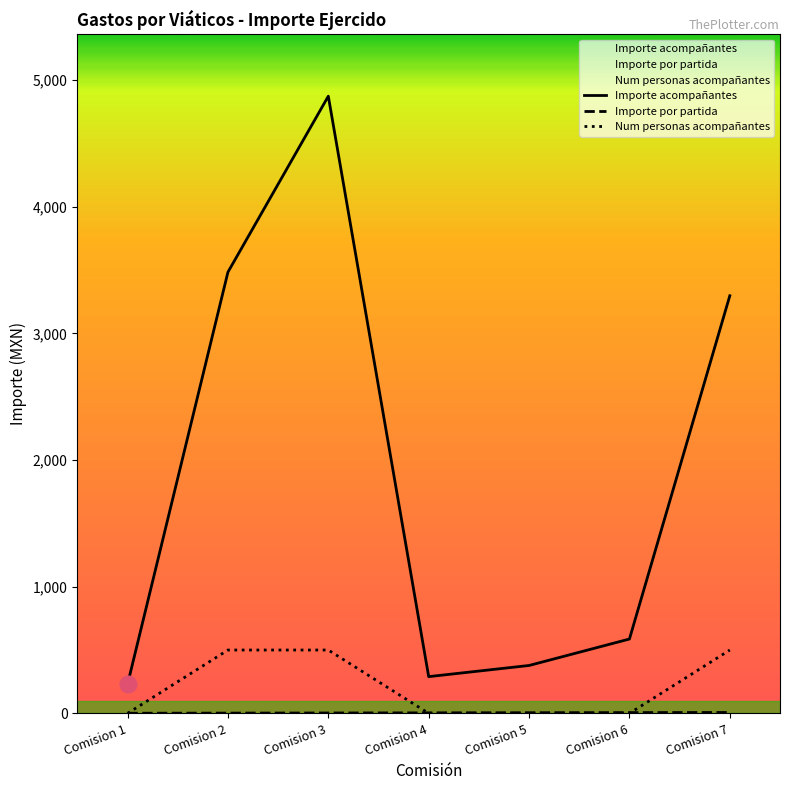

Reading left to right, what are all the values shown in this chart?

Importe acompañantes: 230.0	3483.6	4873.0	290.0	378.0	586.9	3297.2
Importe por partida: 1.0	2.0	3.0	4.0	5.0	6.0	7.0
Num personas acompañantes: 0.0	500.0	500.0	0.0	0.0	0.0	500.0